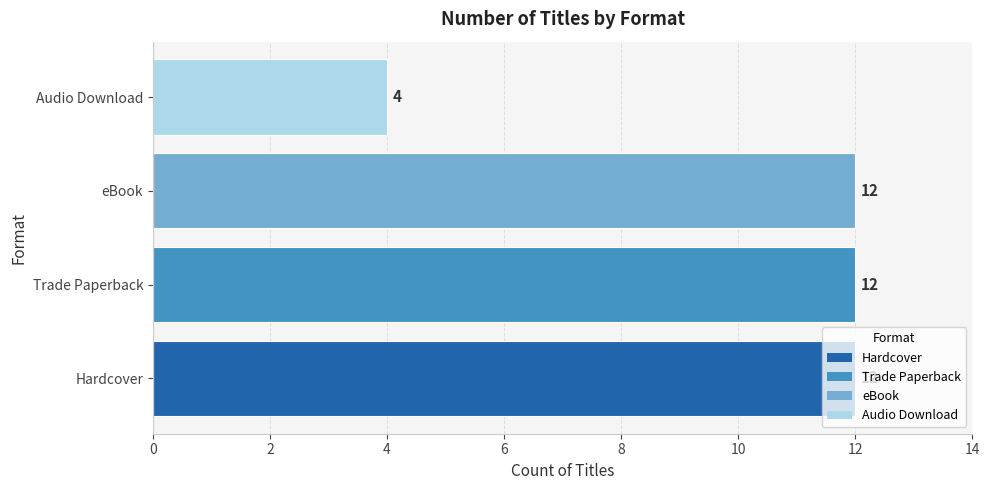

Is it true that Count equals 18 at Trade Paperback?

False